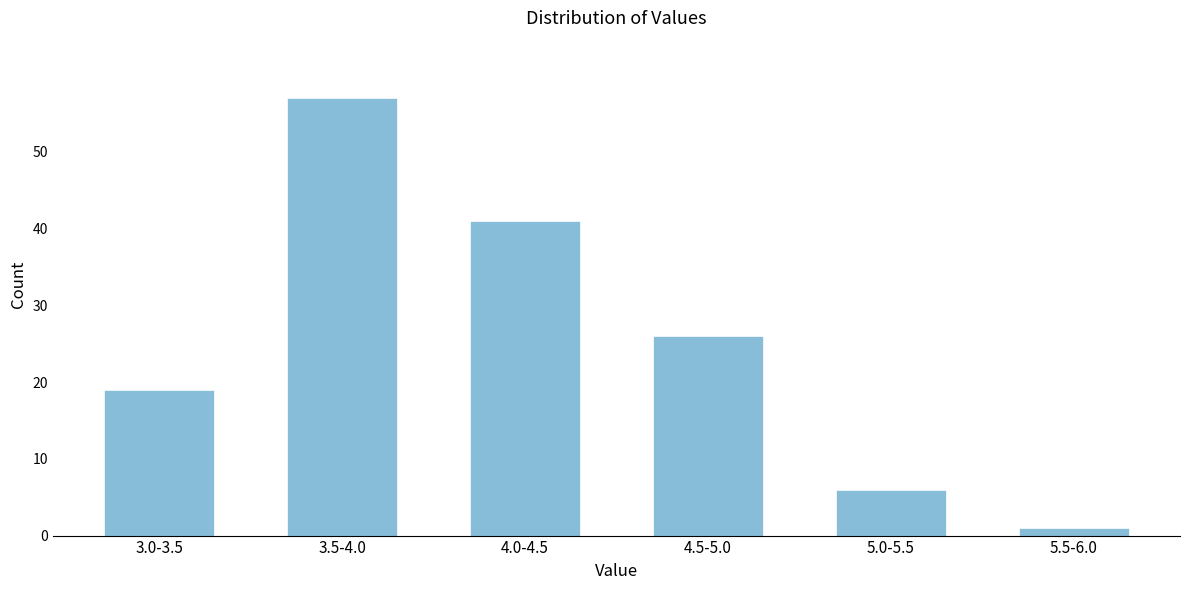

Reading left to right, transcribe all the data shown in this chart.

3.0-3.5=19	3.5-4.0=57	4.0-4.5=41	4.5-5.0=26	5.0-5.5=6	5.5-6.0=1